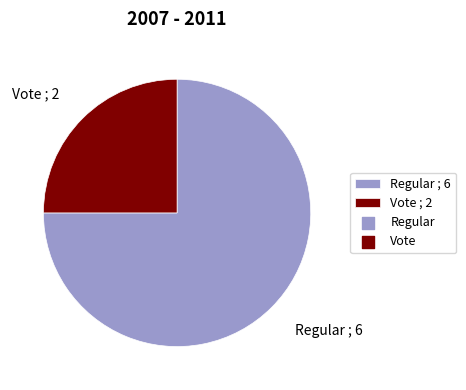

Is there any slice that represents more than half of the pie?

Yes